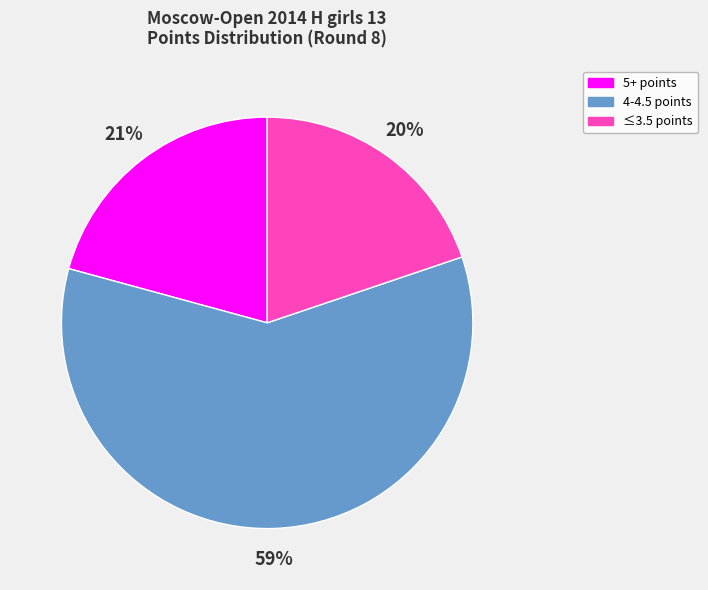

The 5+ points slice represents 21% of the pie. True or false?

True